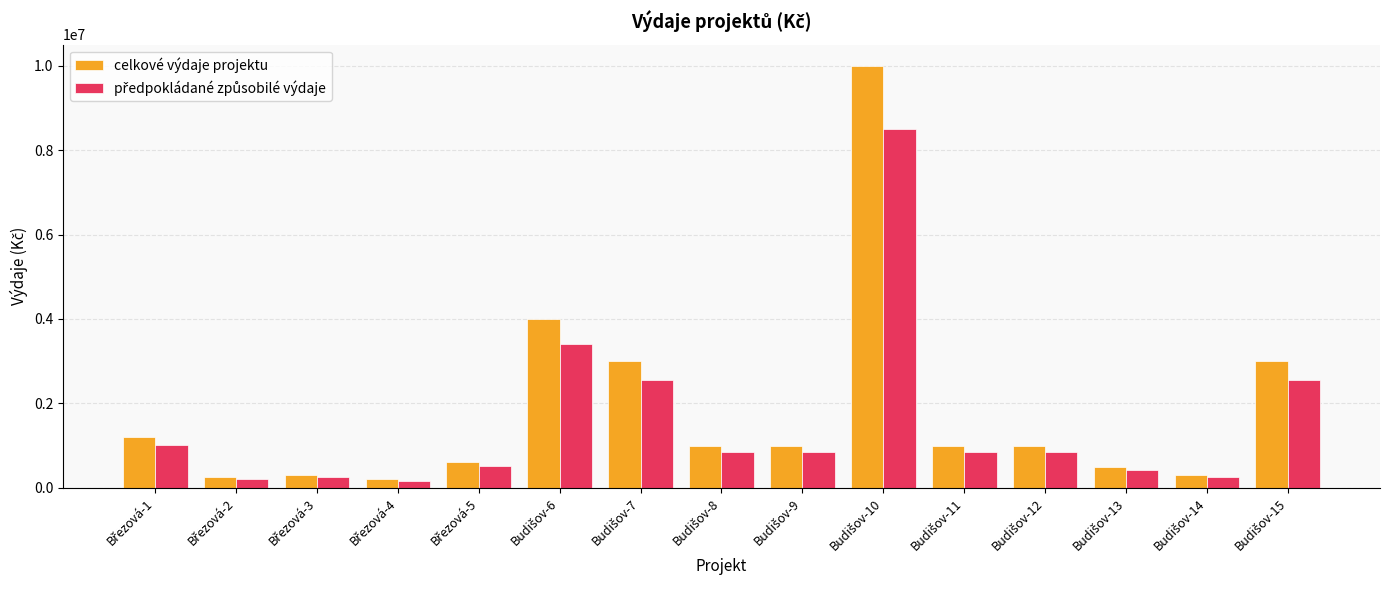

What is the sum of all celkové výdaje projektu values?

27350000